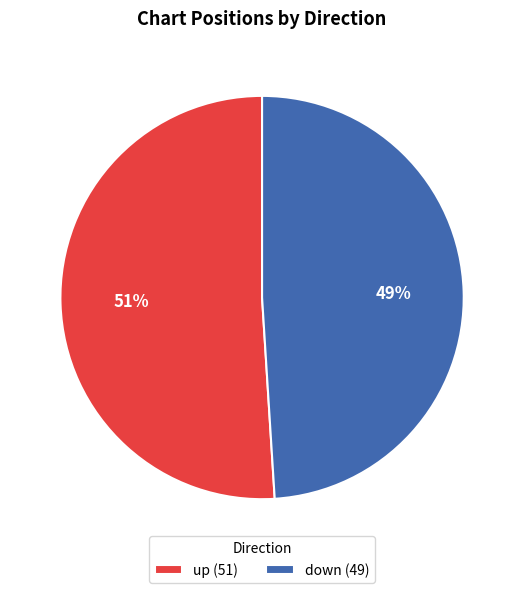

To the nearest percent, what is the average slice percentage?

50%